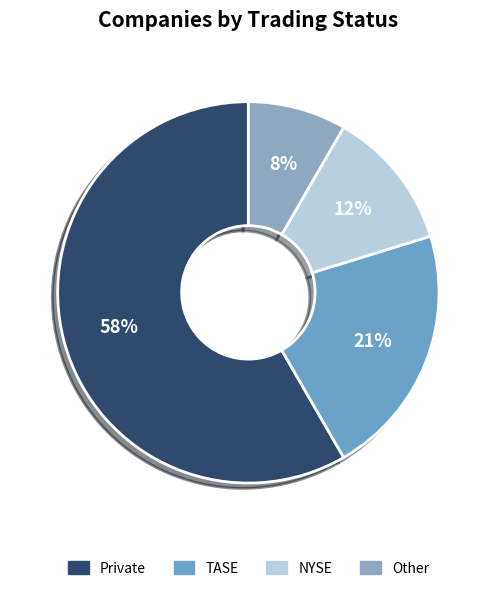

To the nearest percent, what portion does TASE represent?

21%